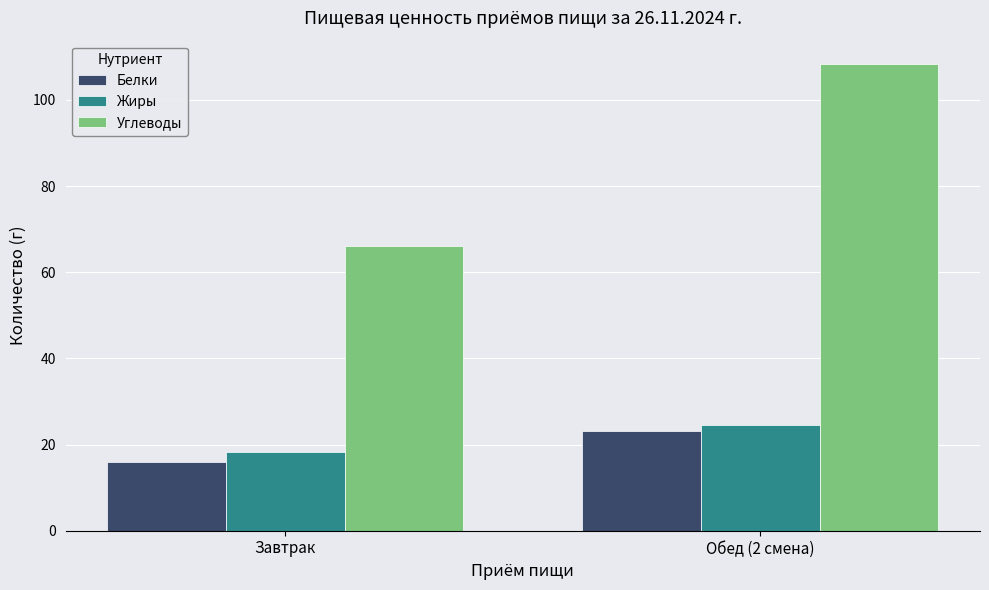

Reading left to right, transcribe all the data shown in this chart.

Белки: Завтрак=15.9	Обед (2 смена)=23.1
Жиры: Завтрак=18.3	Обед (2 смена)=24.5
Углеводы: Завтрак=66.2	Обед (2 смена)=108.3